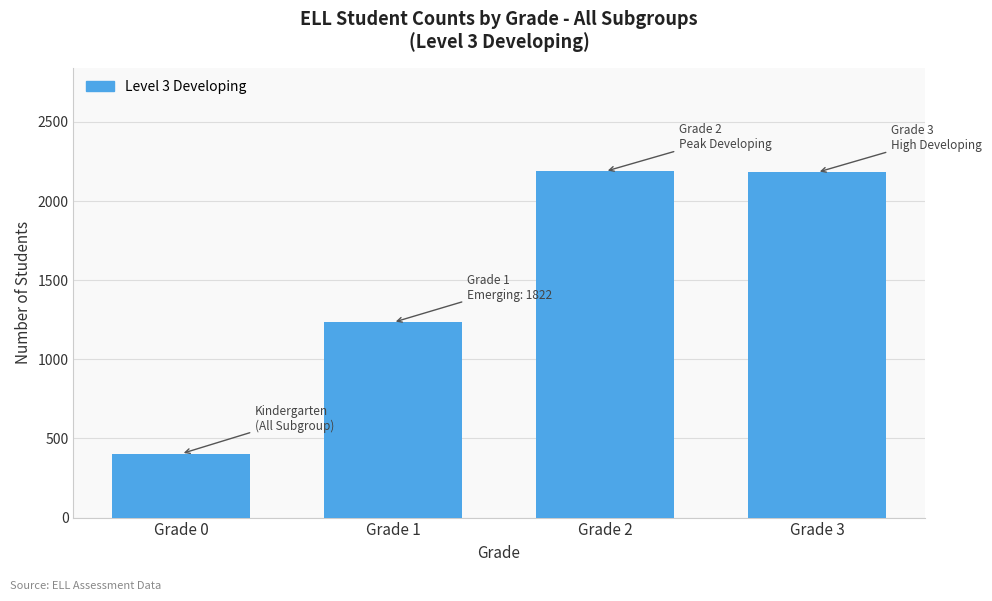

Which category has the lowest value across all series?

Grade 0